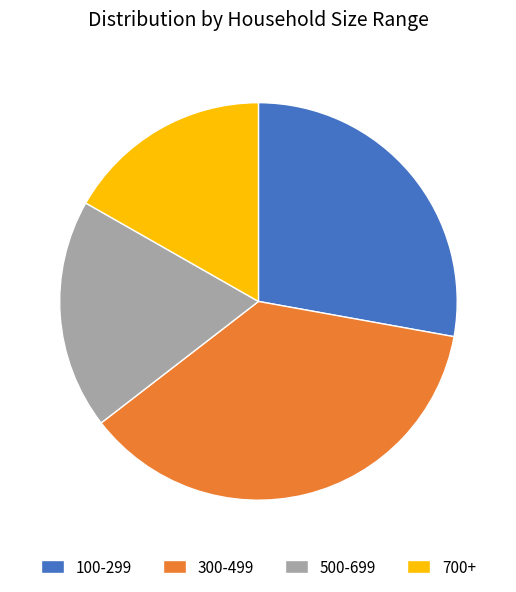

Is it true that 100-299 is 34% of the pie?

False